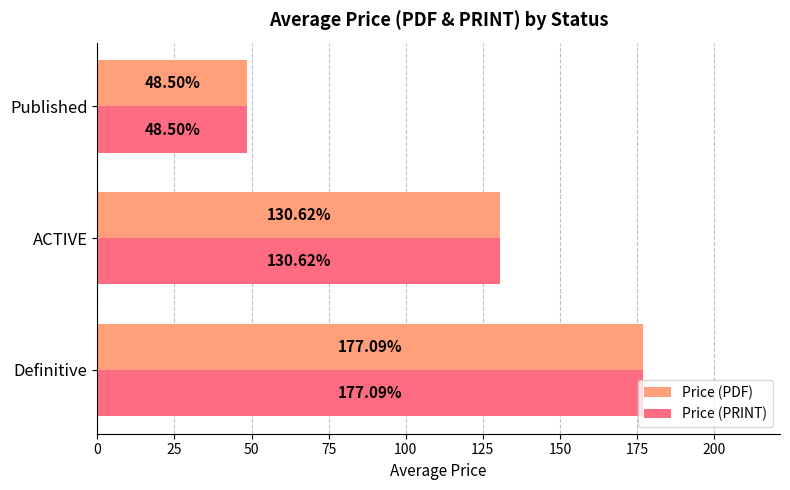

Rank the categories by Price (PDF) value from lowest to highest.

Published, ACTIVE, Definitive